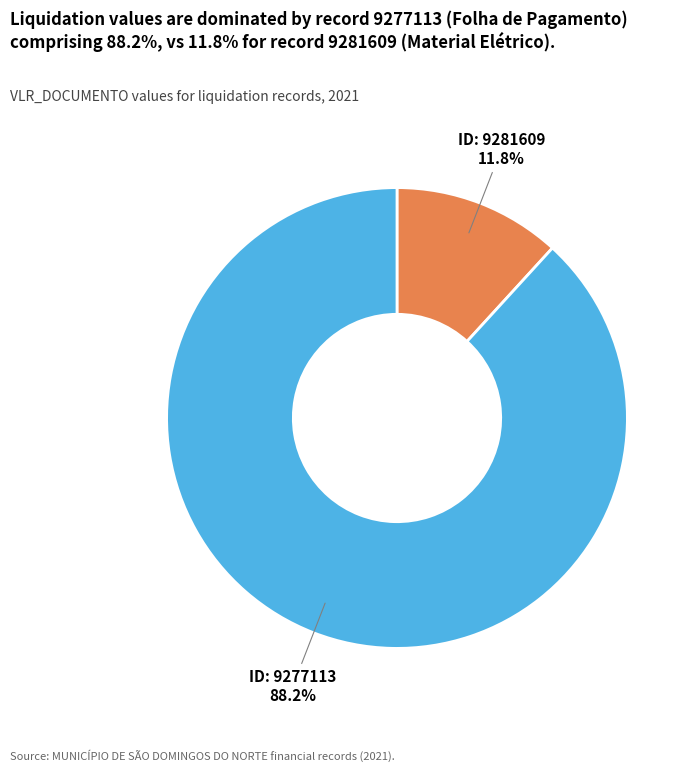

Is there a majority slice in this chart?

Yes